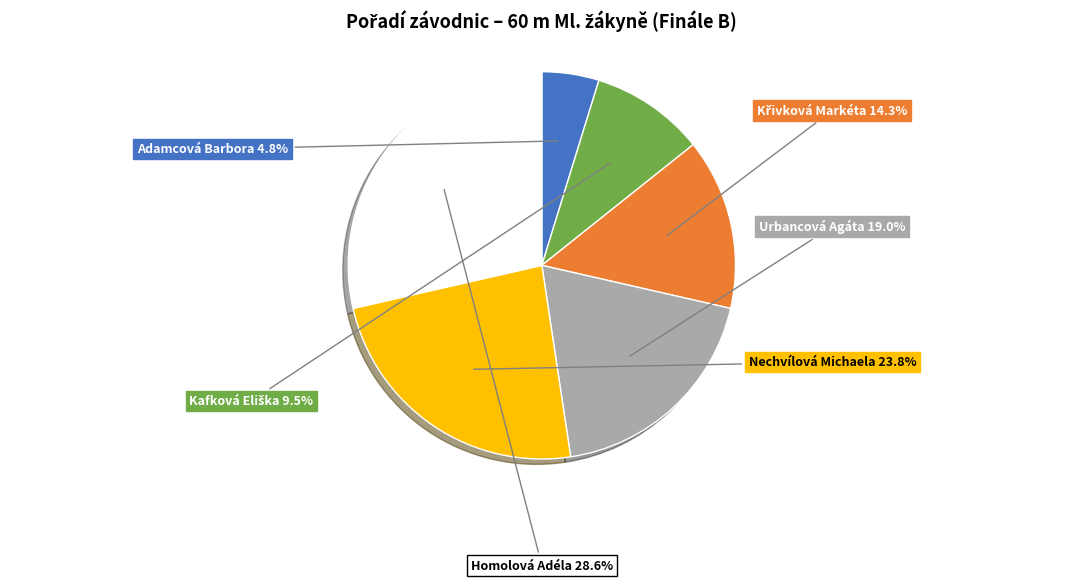

Is it true that Nechvílová Michaela is 18% of the pie?

False